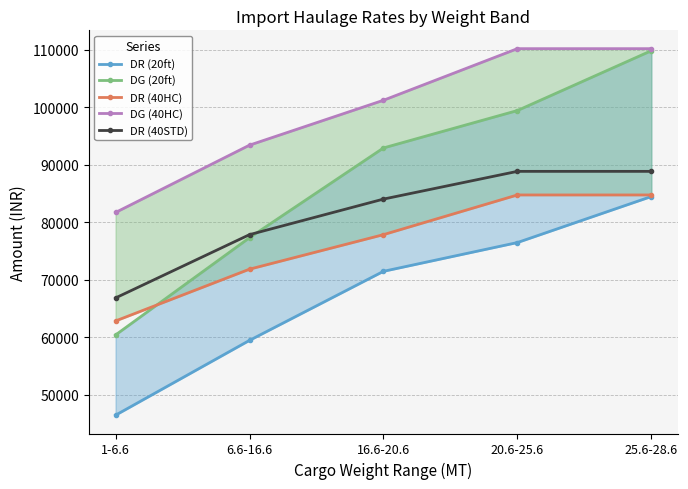

List the series in order of their peak value, highest first.

DG (40HC), DG (20ft), DR (40STD), DR (40HC), DR (20ft)